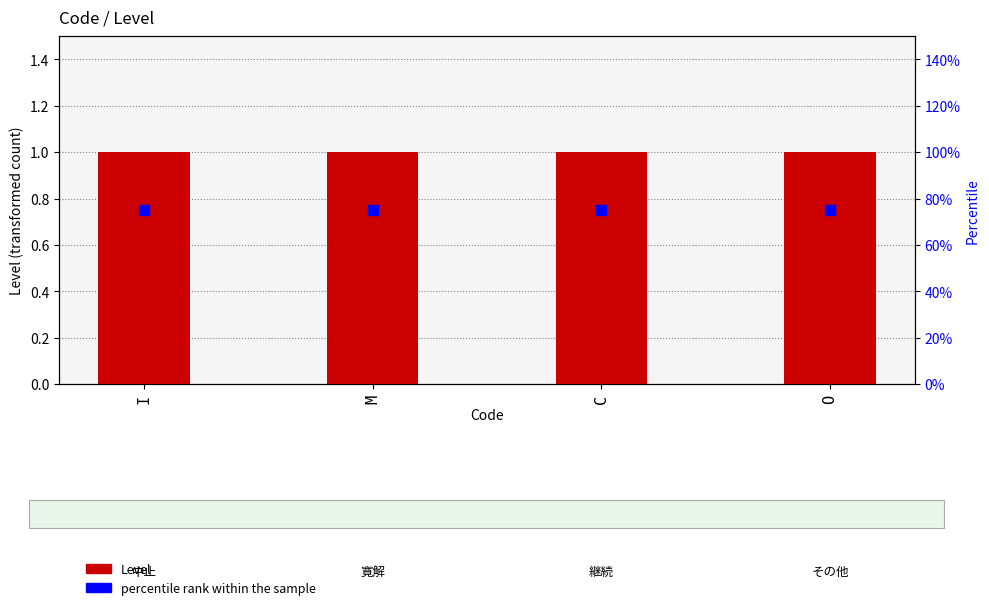

Is the value of Level at O greater than the value of percentile rank within the sample at O?

No